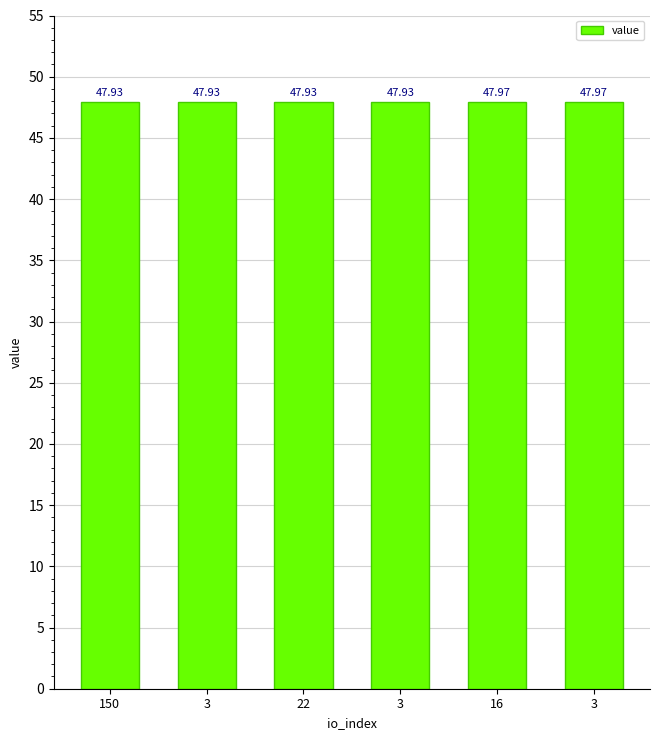

What is the label of the 3rd bar from the left?

22